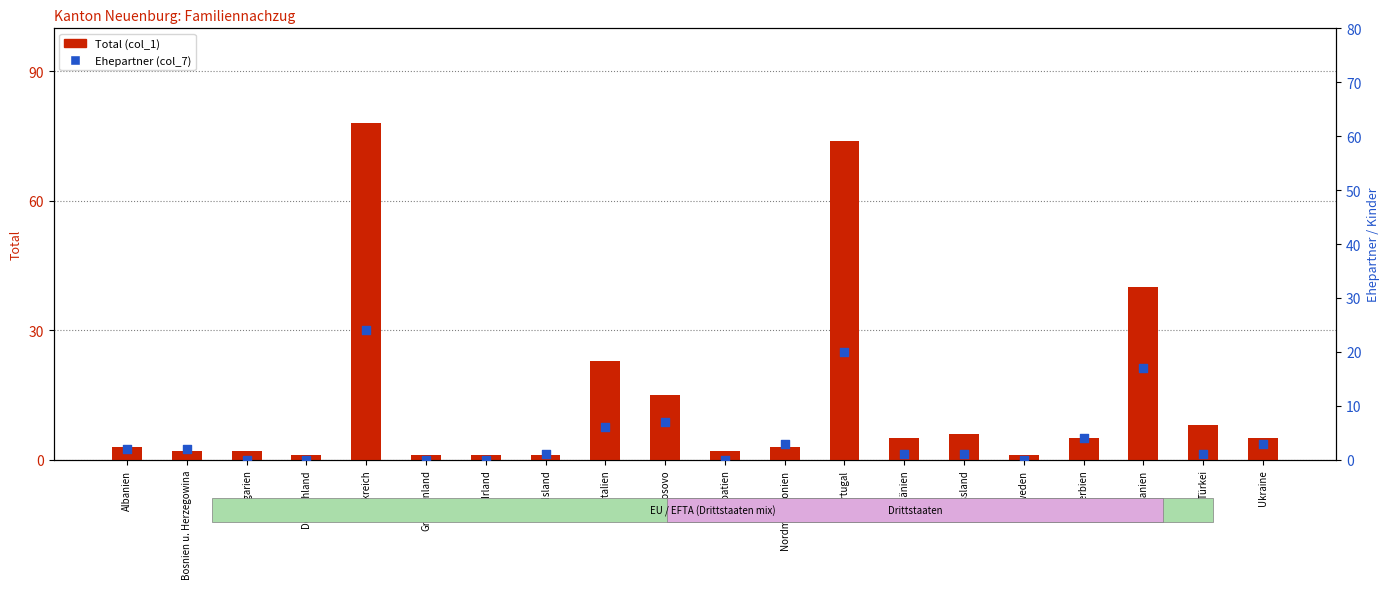

What is the total value across all series at Irland?

1